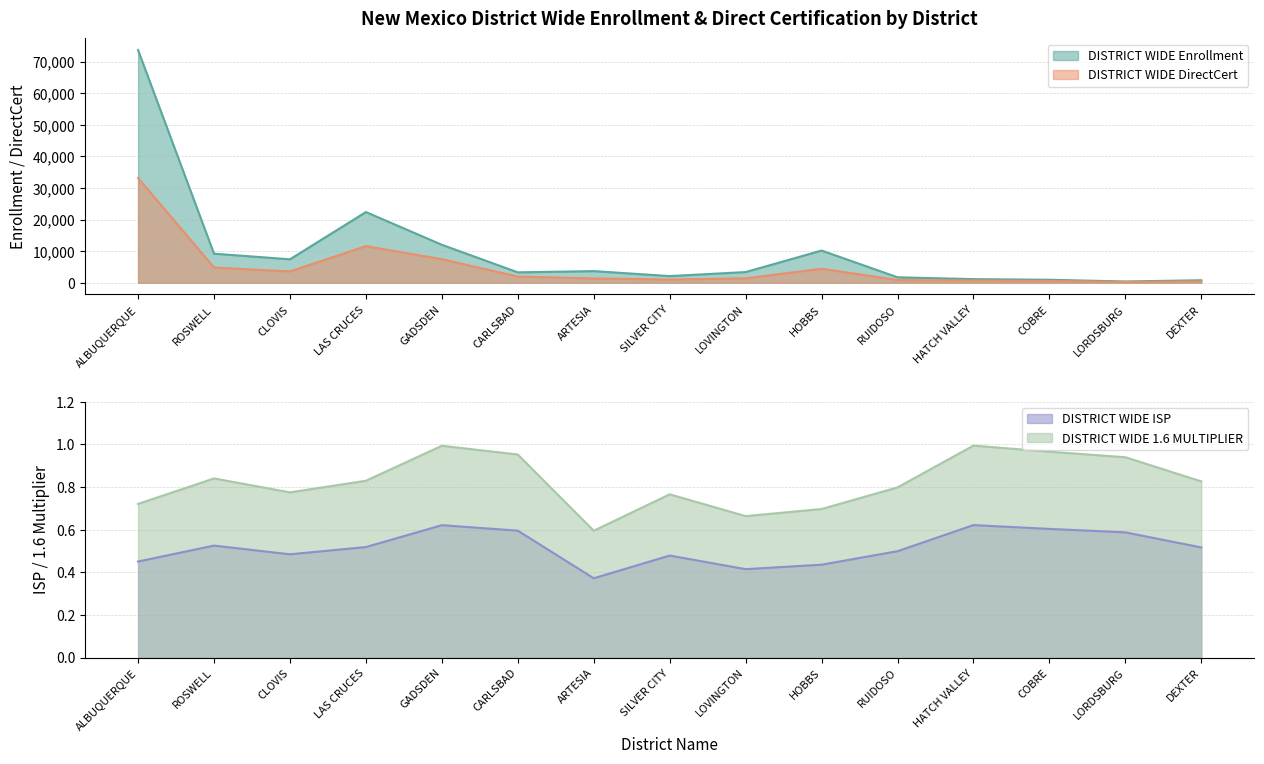

What position from the right is ROSWELL?

14